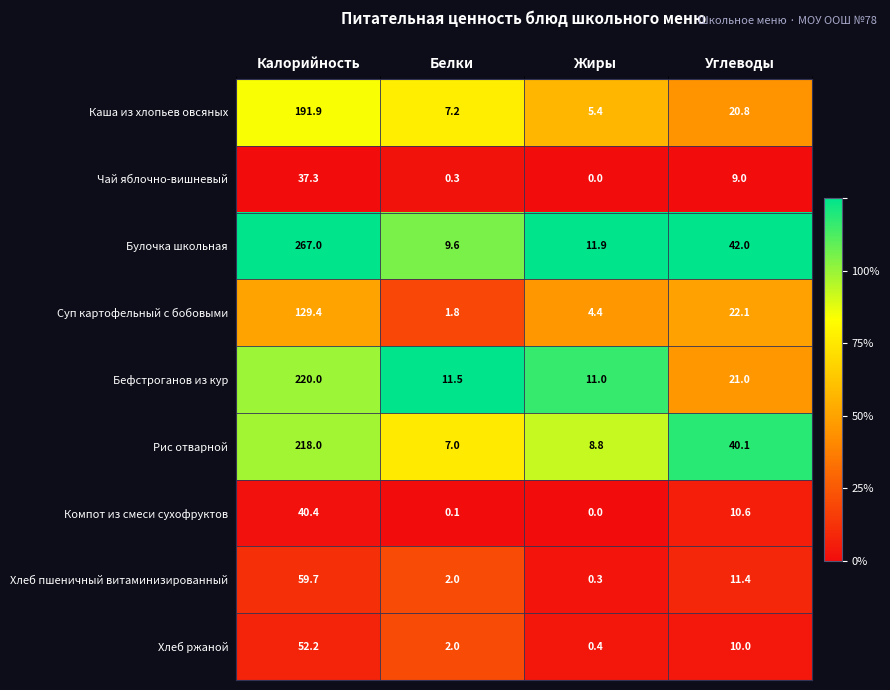

At which category is the sum across all series the highest?

Калорийность